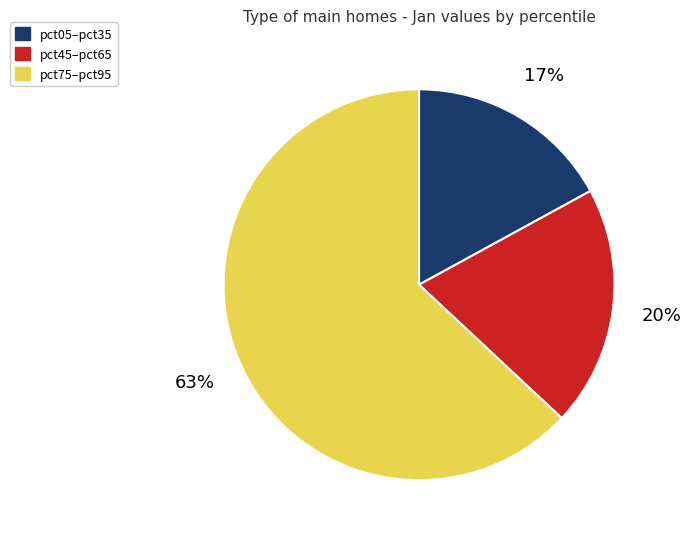

Is there a majority slice in this chart?

Yes